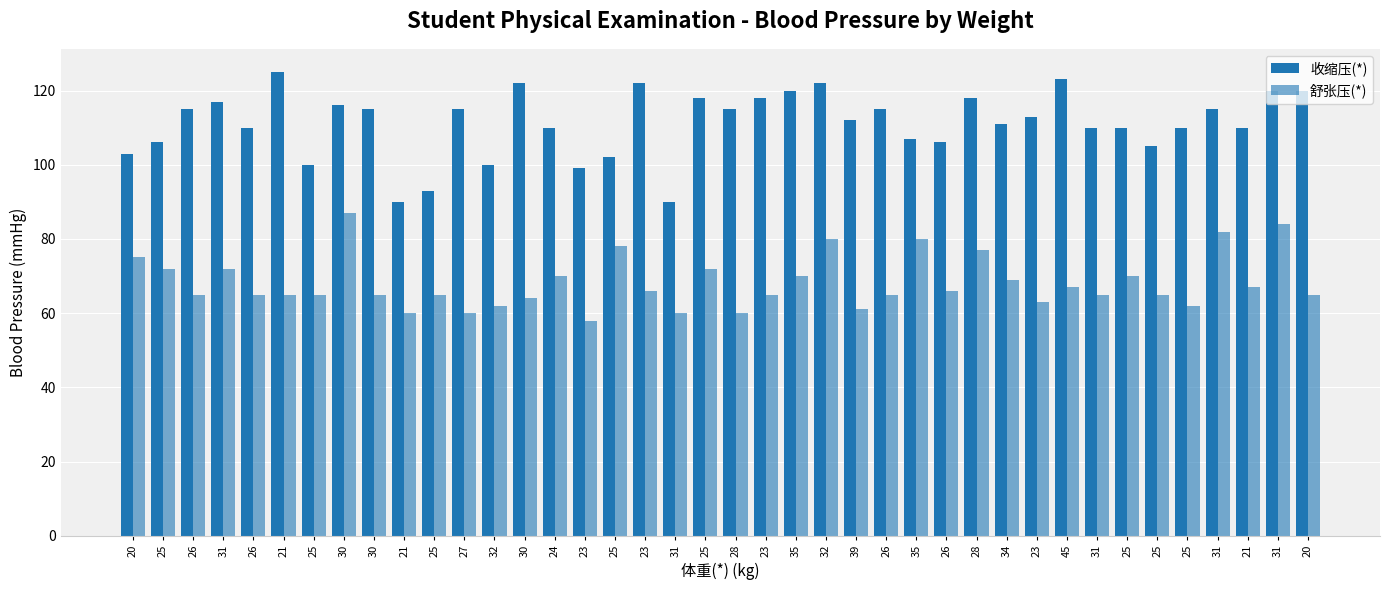

Are the bars grouped side by side (vs. stacked)?

Yes